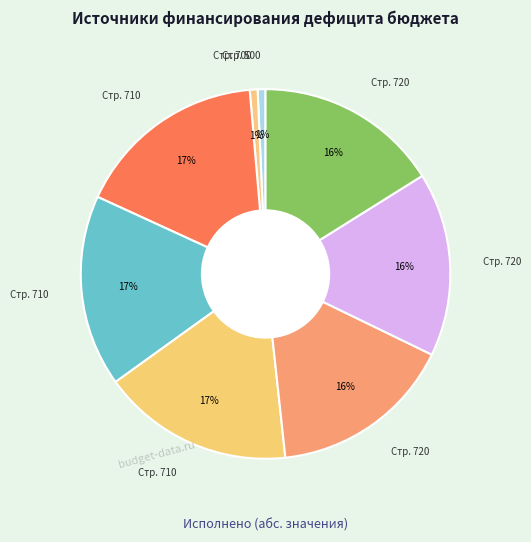

Which category has the smallest portion of the pie?

500